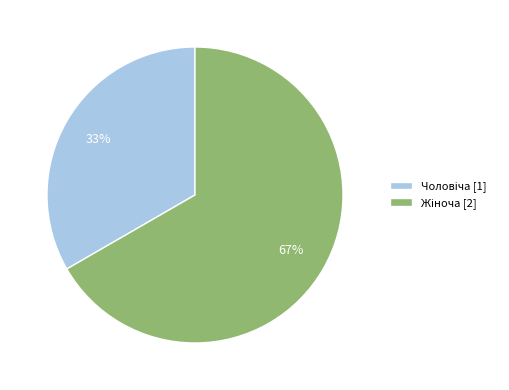

To the nearest percent, what is the average slice percentage?

50%